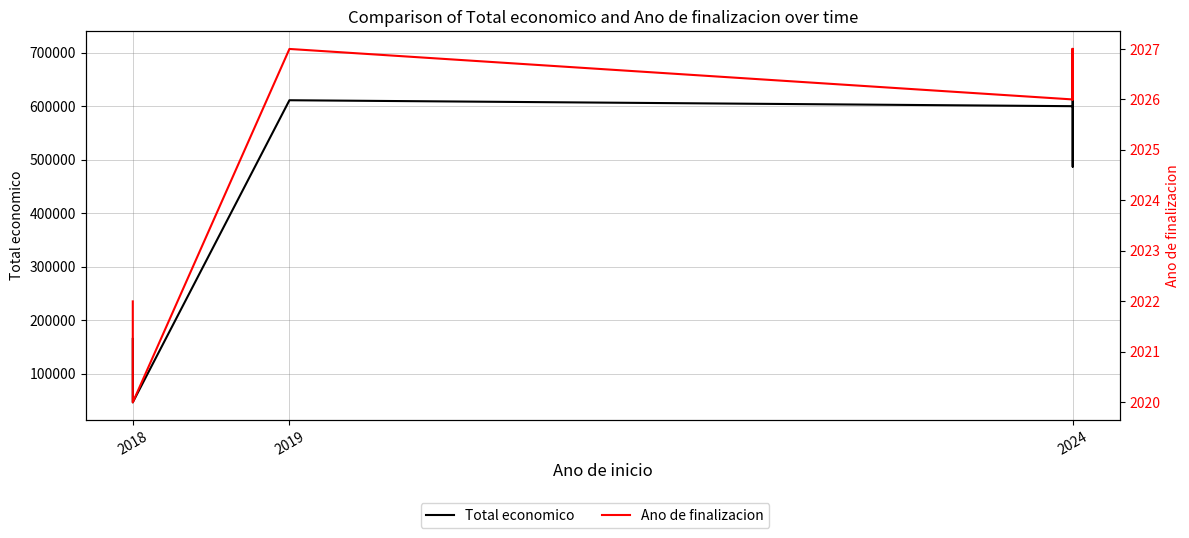

Reading left to right, list all the values displayed in this chart.

Total economico: 165000.0	165000.0	46500.0	610889.0	599779.0	706697.0	602295.4	486756.0	599927.0
Ano de finalizacion: 2022.0	2021.0	2020.0	2027.0	2026.0	2027.0	2027.0	2026.0	2027.0